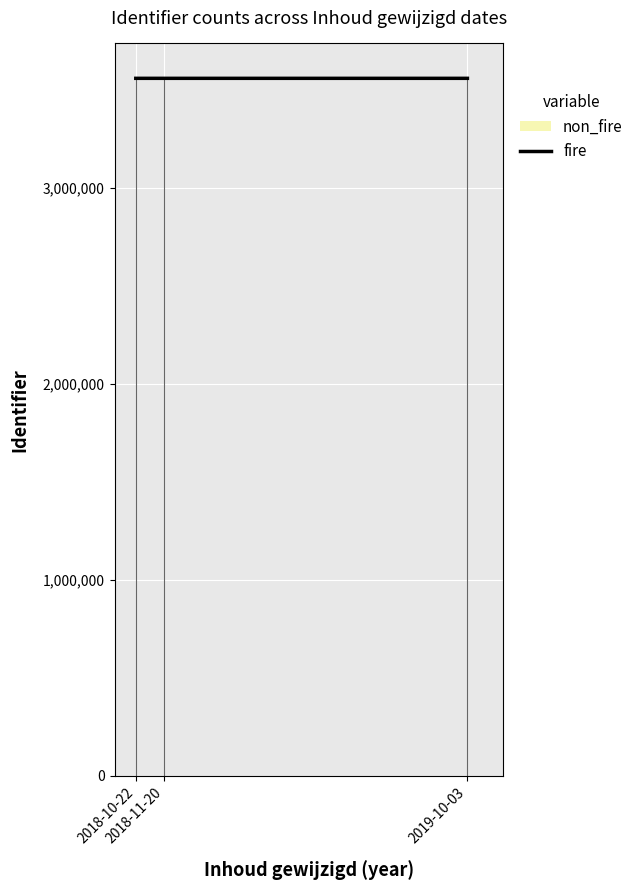

True or false: non_fire has more than 1 interior local peaks.

False